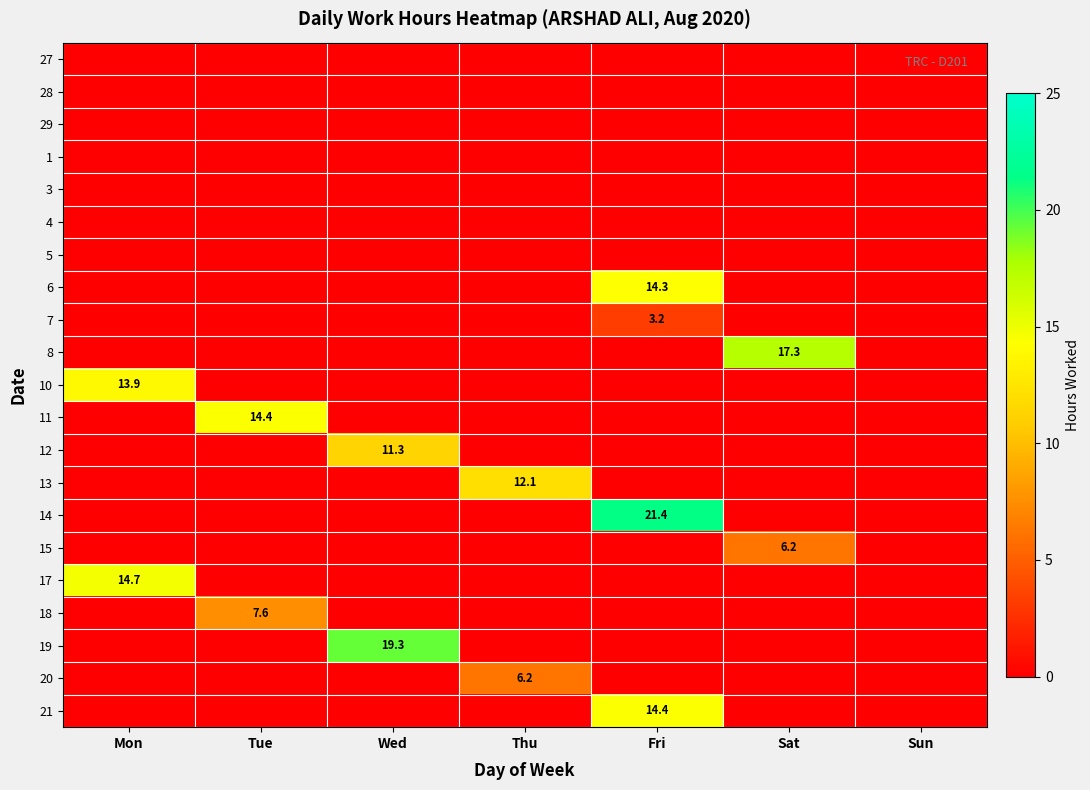

At Fri, list the series in order from smallest to largest.

27, 28, 29, 1, 3, 4, 5, 8, 10, 11, 12, 13, 15, 17, 18, 19, 20, 7, 6, 21, 14